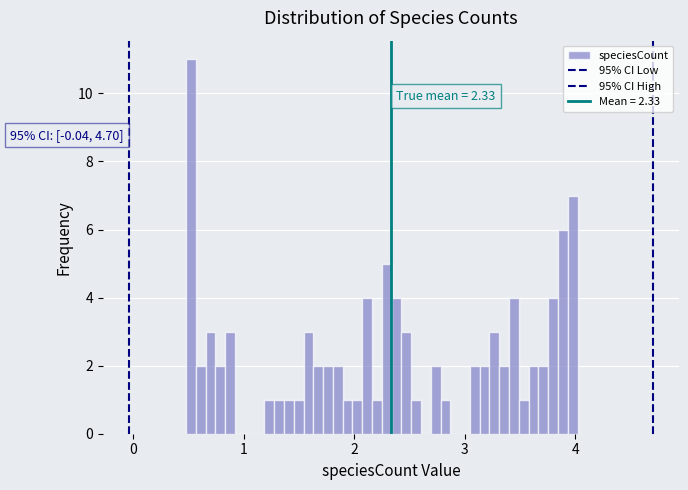

Read against the x-axis, roughly where is the centre of the tallest bar?

0.5